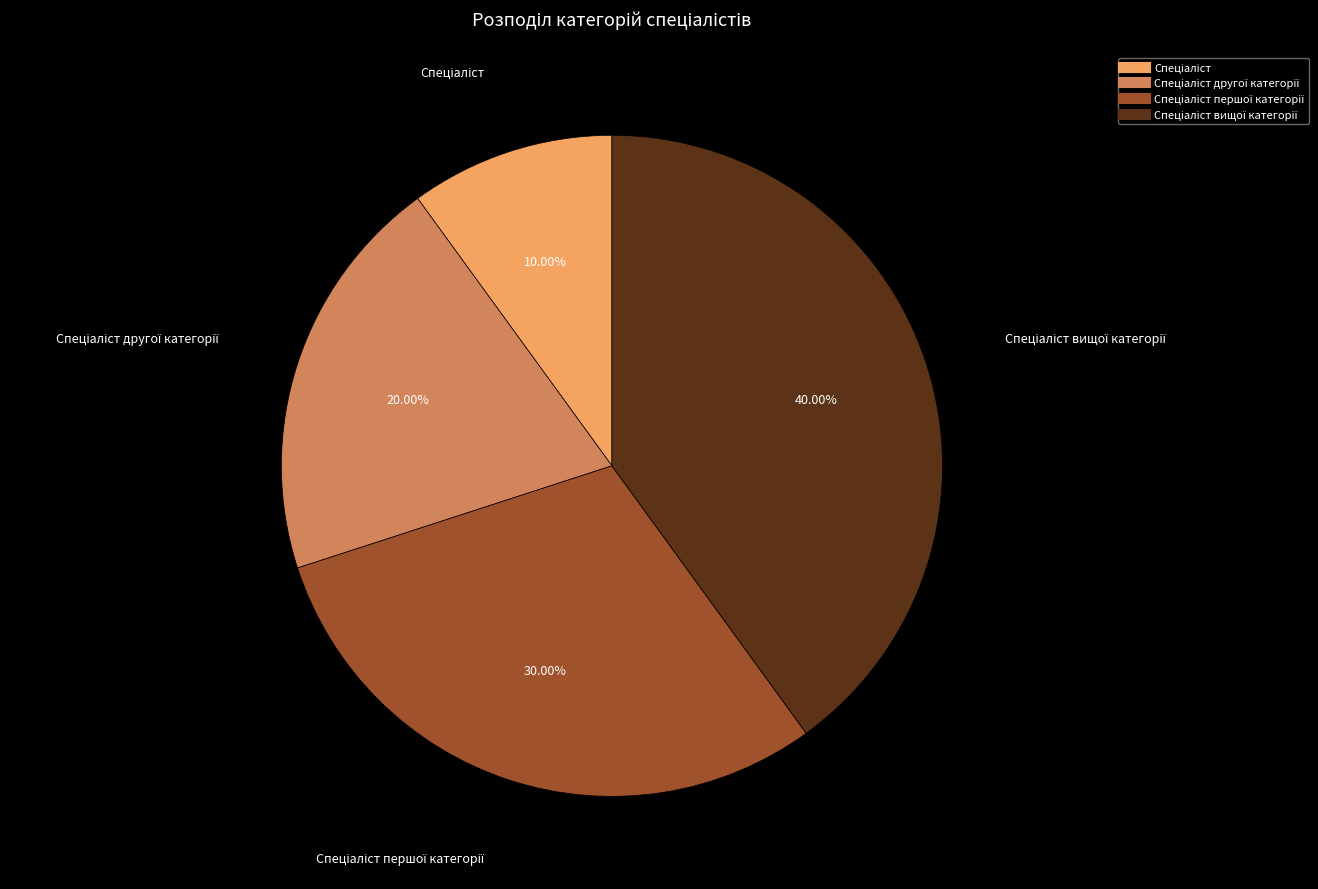

Is there a majority slice in this chart?

No